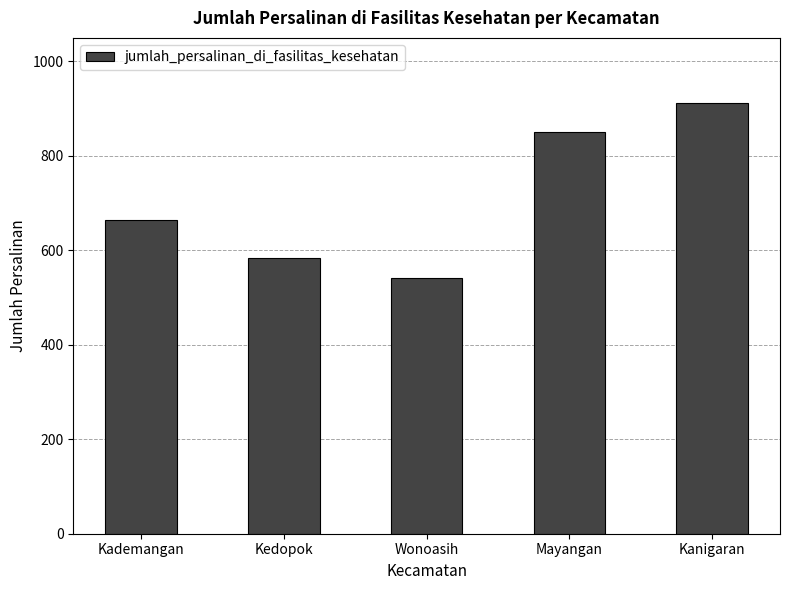

What is the label of the 5th bar from the left?

Kanigaran